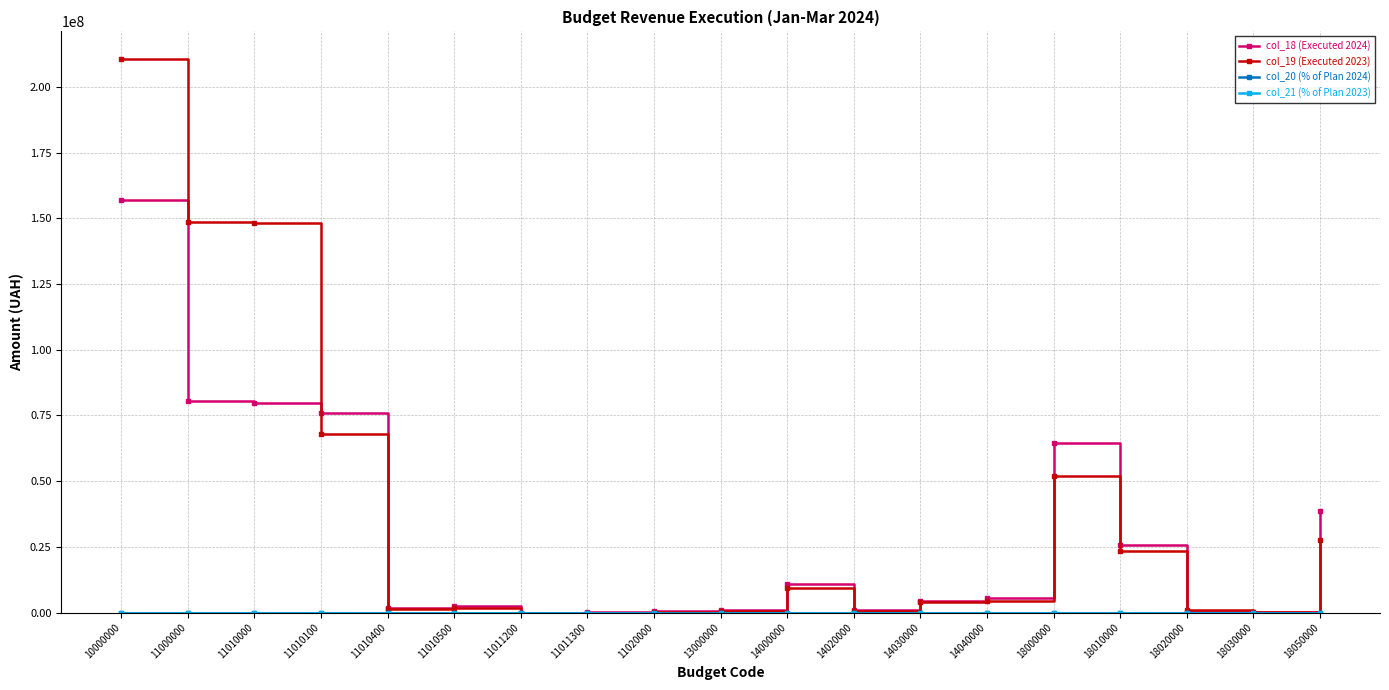

What is the highest value of the col_19 (Executed 2023) series?

210584183.6